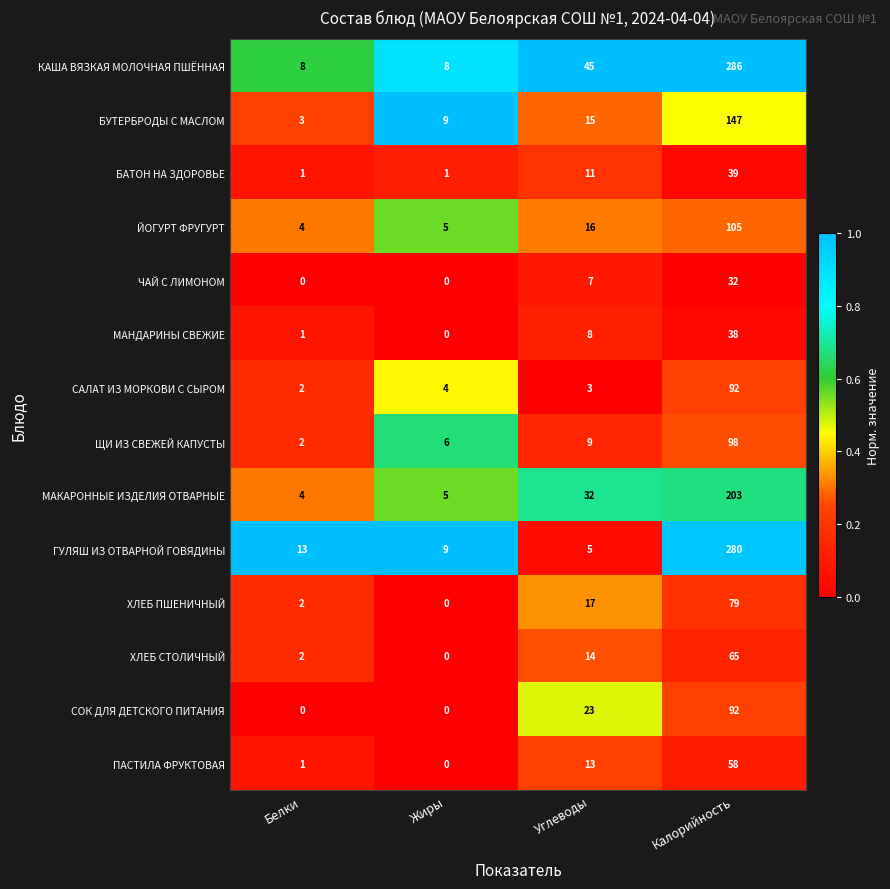

The value of ПАСТИЛА ФРУКТОВАЯ at Калорийность is 58. True or false?

True